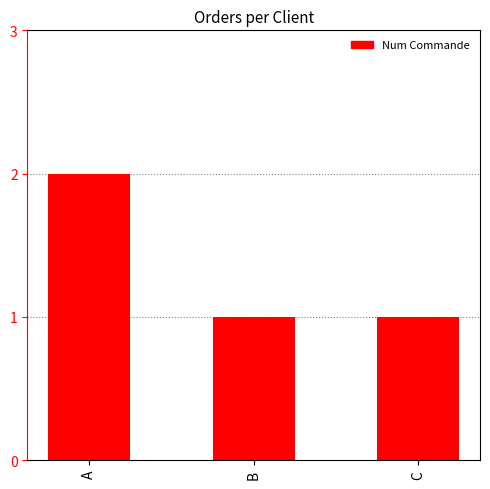

What is the greatest value displayed?

2